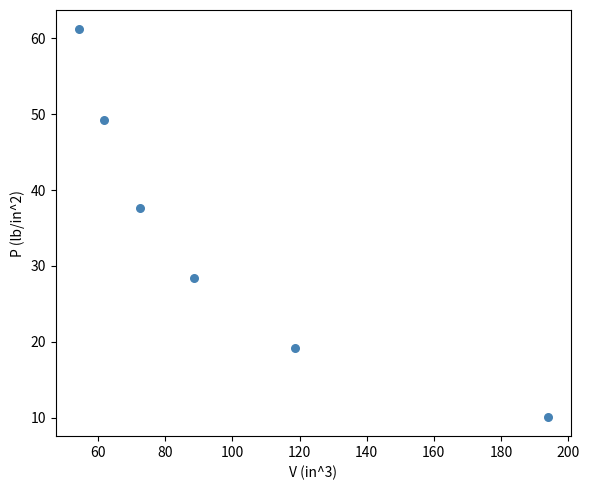

What Y value in the scatter plot is closest to 35?

37.6